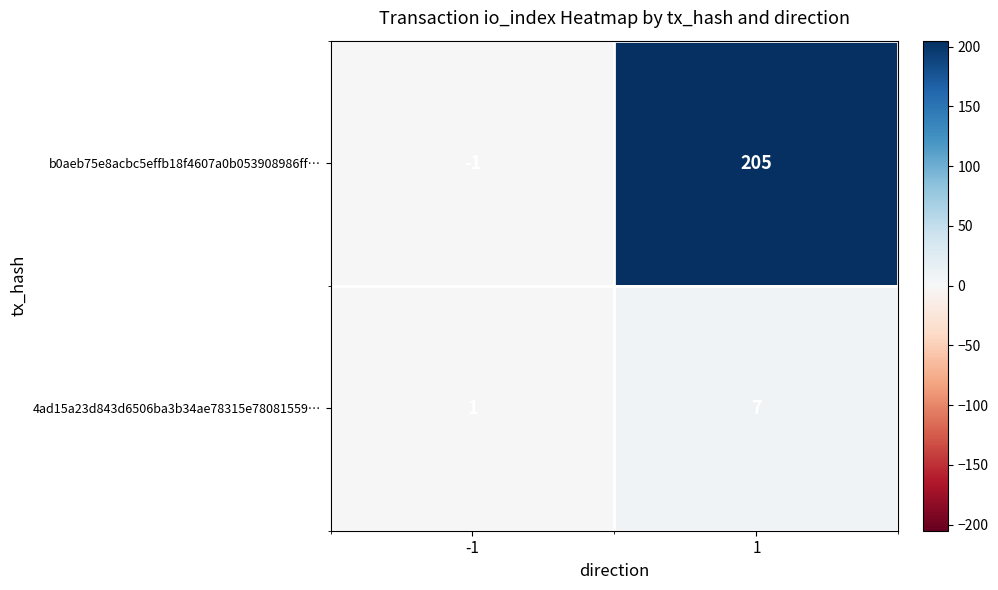

Rank the series by their average value, from highest to lowest.

b0aeb75e8acbc5effb18f4607a0b053908986ff…, 4ad15a23d843d6506ba3b34ae78315e78081559…